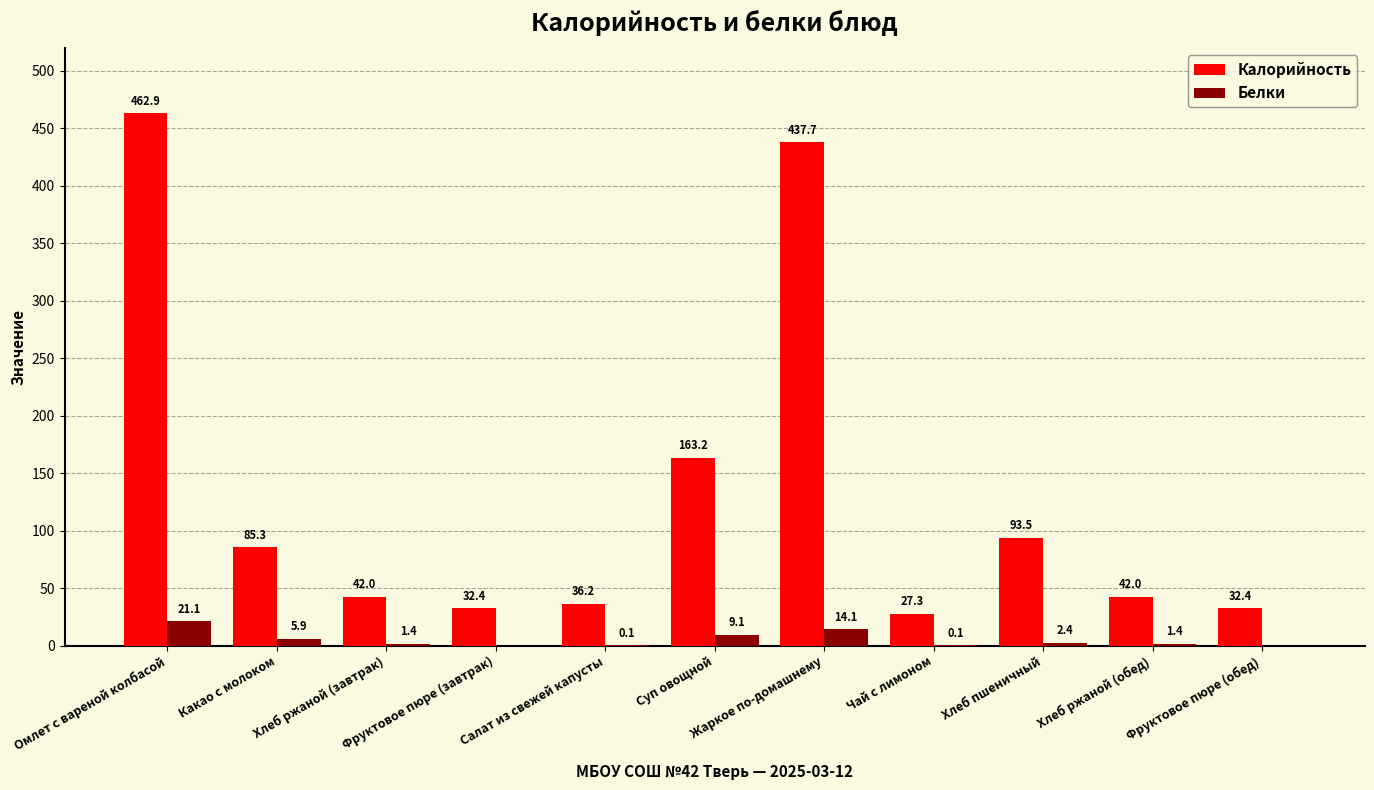

How many values in Белки are above zero?

9